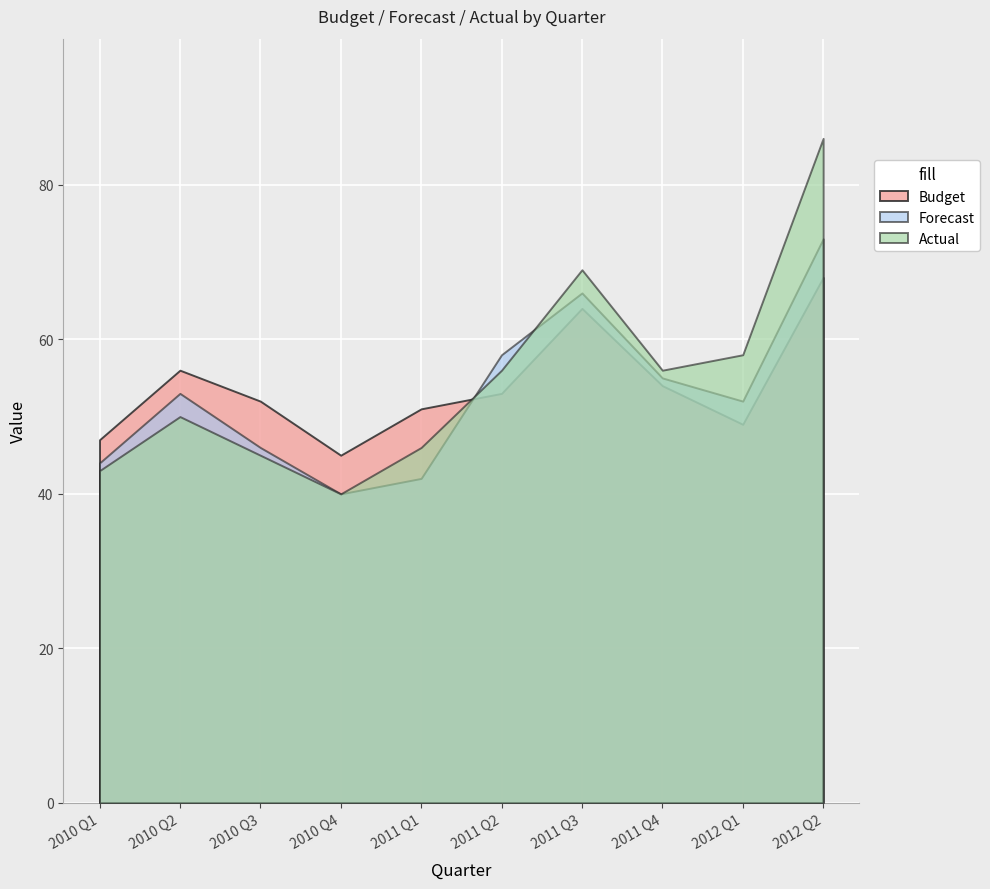

What is the difference between the highest and lowest values at 2011 Q2?

5